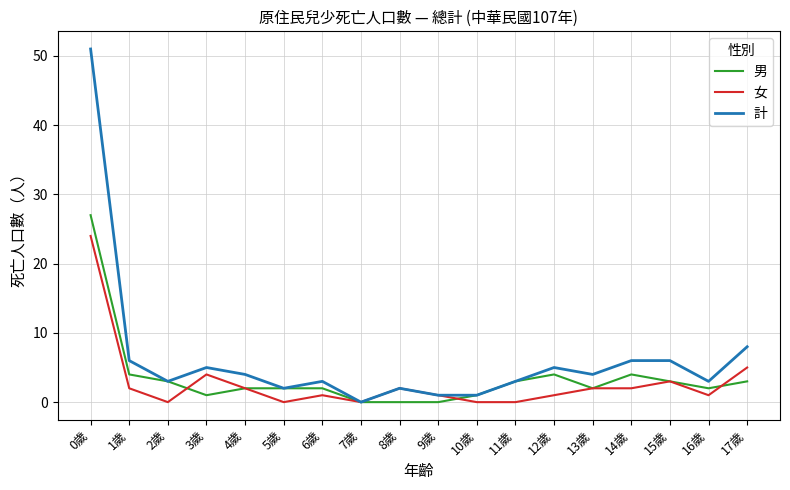

Read the 計 value at 14歲, to the nearest 10.

10